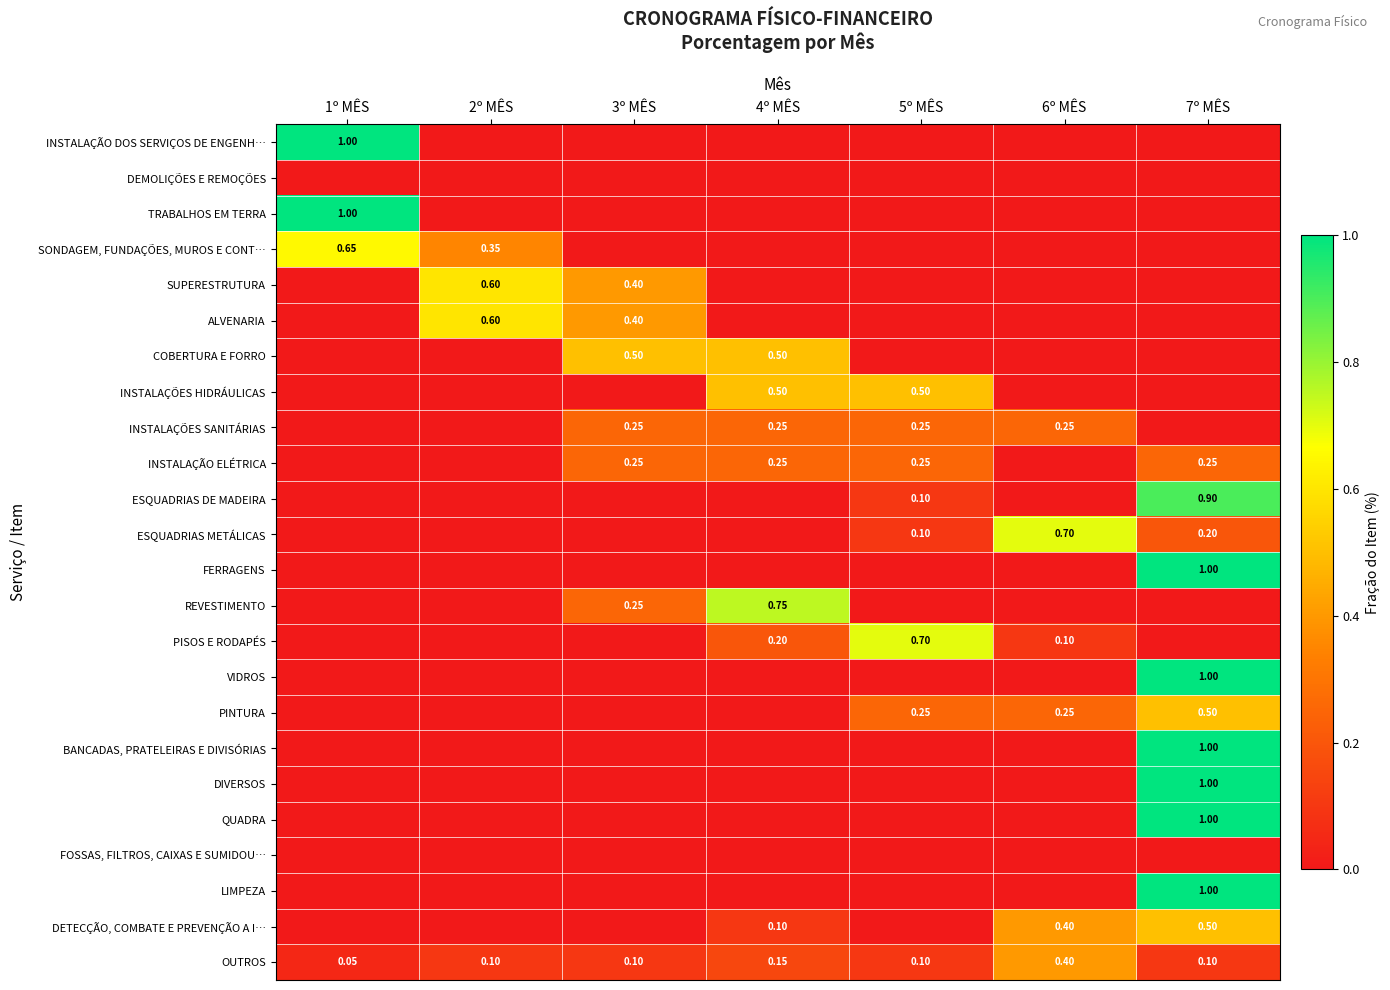

What is the total value across all series at 5º MÊS?

2.2